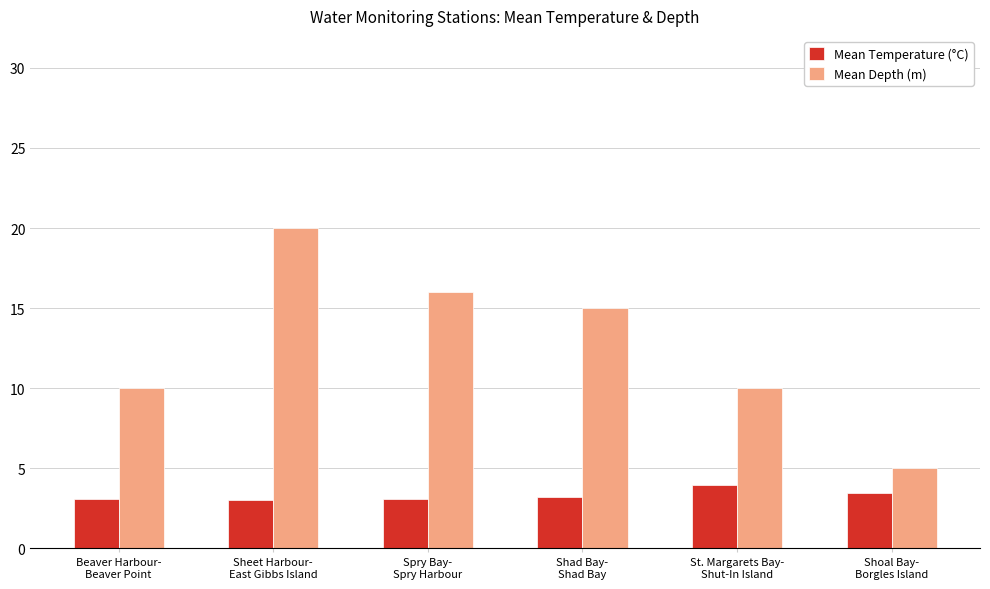

How many values in the Mean Depth (m) series are below 15?

3